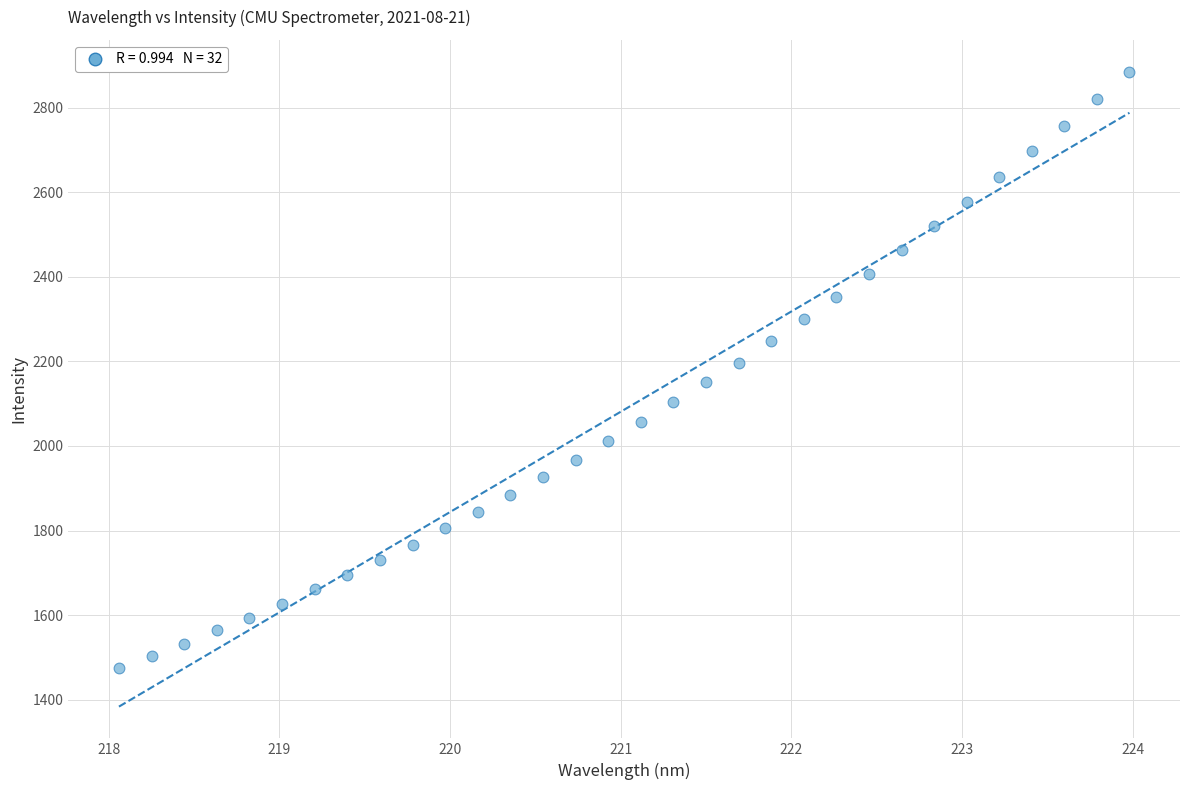

What is the range of Y values (max minus min)?

1410.5